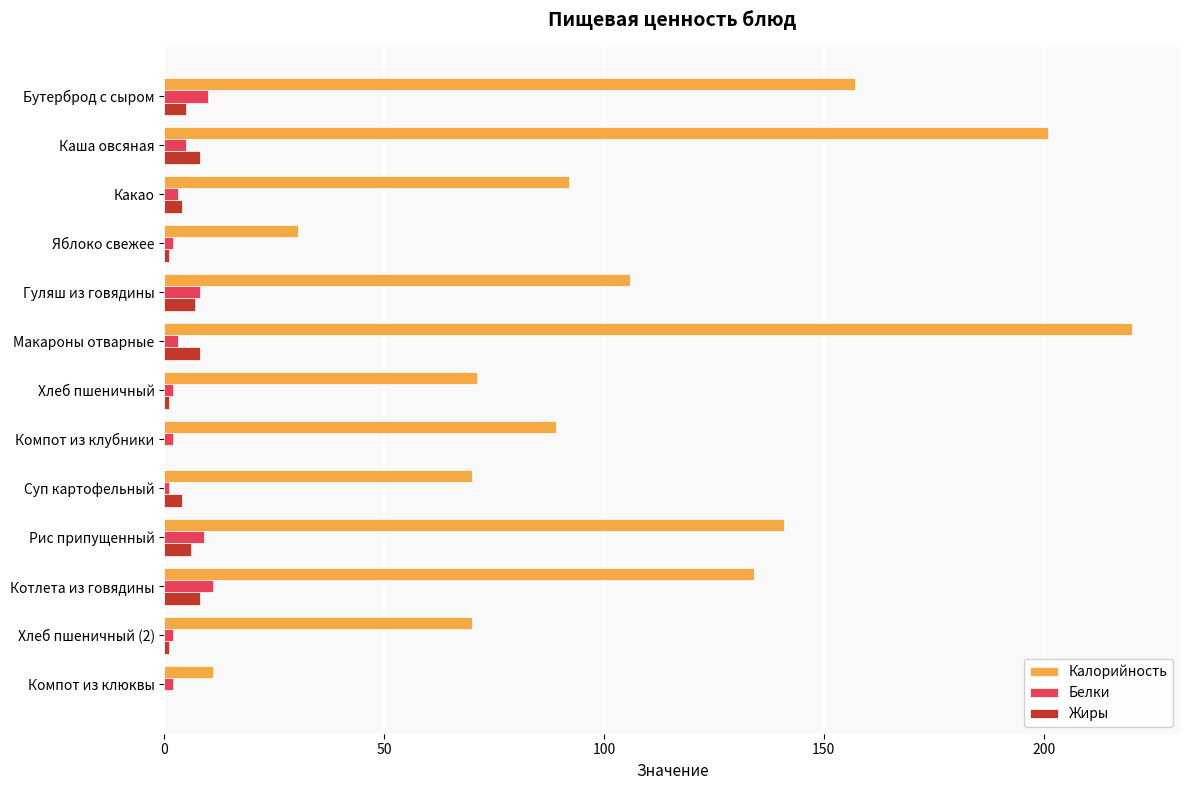

Which series has the largest total across all categories?

Калорийность